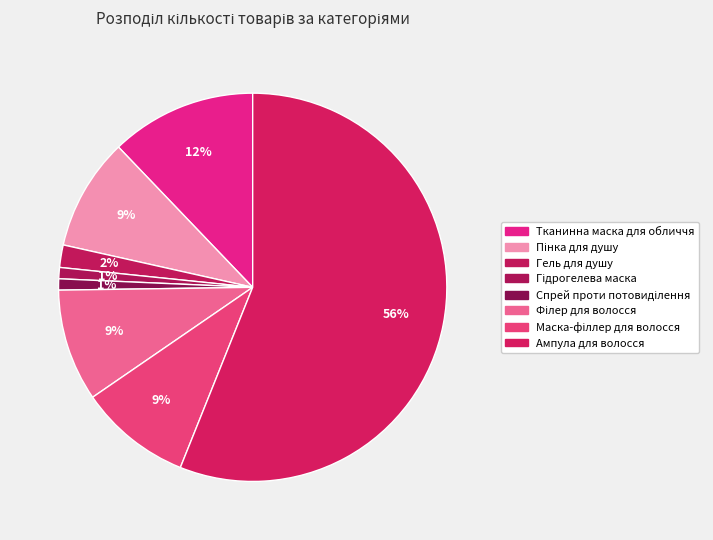

What is the smallest slice in the pie chart?

Гідрогелева маска